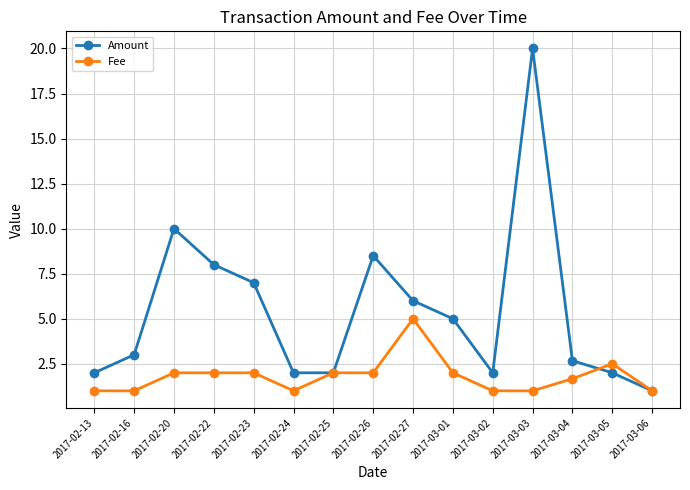

The Amount series shows 34.0 at 2017-03-03. True or false?

False